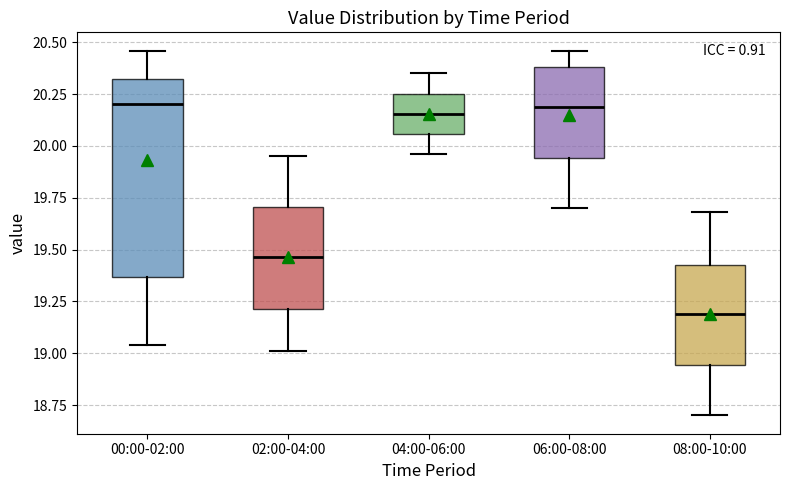

Reading left to right, transcribe this box plot: for each box, give where its median line is, the range the box spans, and where its two whiskers end, as read against the y-axis. The values are not printed on the chart, so give them approximately, as read against the axis.

00:00-02:00: median 20.20, box 19.35 to 20.35, whiskers 19.05 to 20.45
02:00-04:00: median 19.45, box 19.20 to 19.70, whiskers 19.00 to 19.95
04:00-06:00: median 20.15, box 20.05 to 20.25, whiskers 19.95 to 20.35
06:00-08:00: median 20.20, box 19.95 to 20.40, whiskers 19.70 to 20.45
08:00-10:00: median 19.20, box 18.95 to 19.45, whiskers 18.70 to 19.70